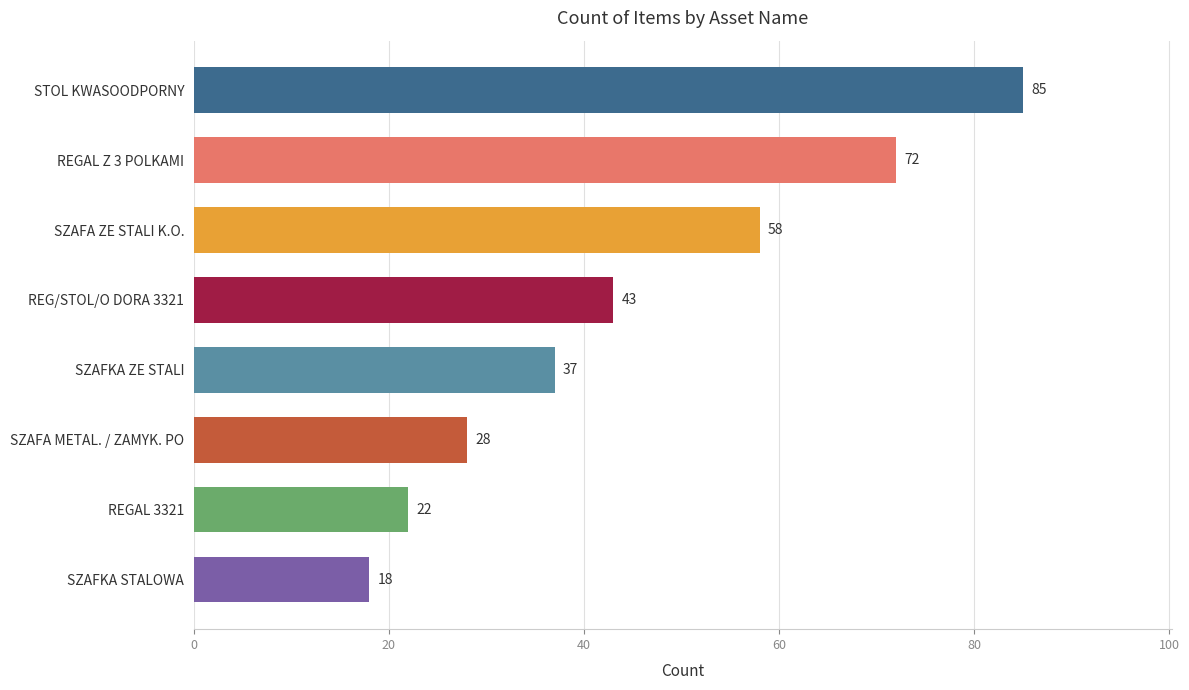

Which category has the lowest value across all series?

SZAFKA STALOWA